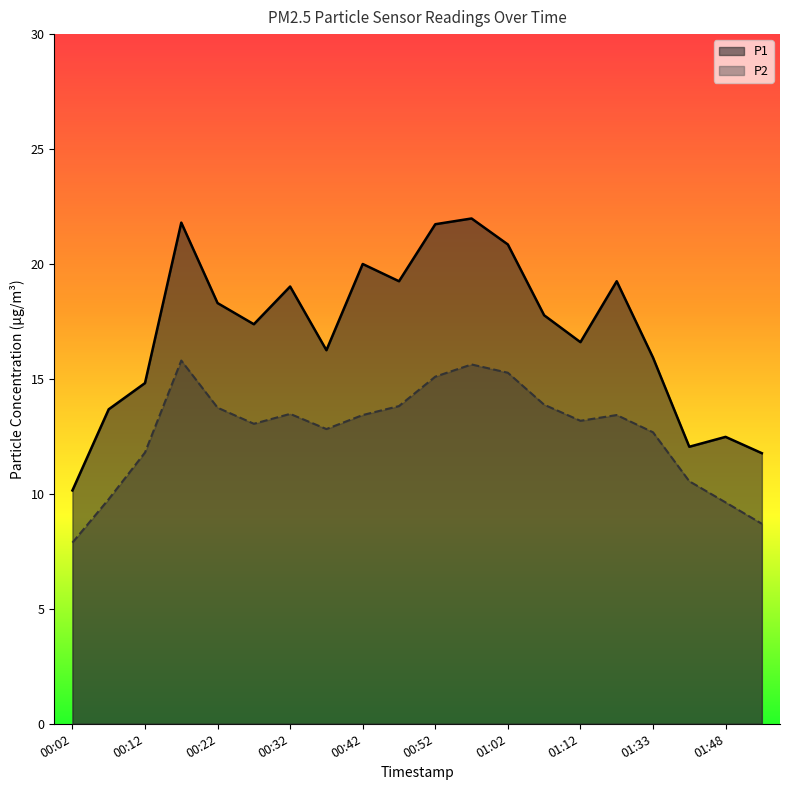

Which series has the widest spread of values?

P1